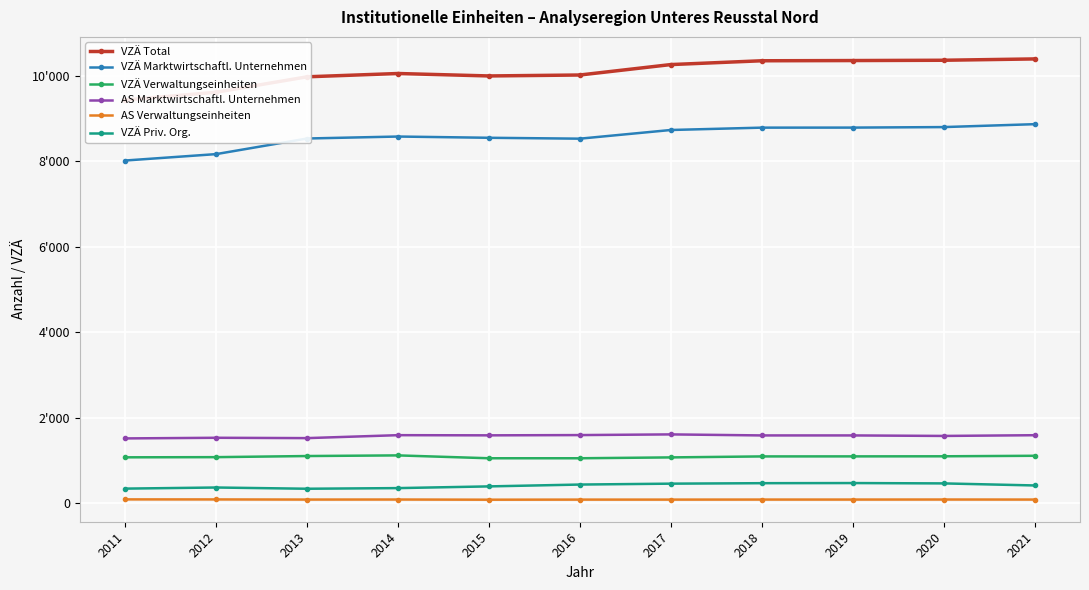

Reading left to right, list all the values displayed in this chart.

VZÄ Total: 2011=9432	2012=9612	2013=9973	2014=10050	2015=9993	2016=10015	2017=10259	2018=10348	2019=10353	2020=10360	2021=10391
VZÄ Marktwirtschaftl. Unternehmen: 2011=8015	2012=8165	2013=8530	2014=8576	2015=8547	2016=8526	2017=8729	2018=8784	2019=8785	2020=8797	2021=8865
VZÄ Verwaltungseinheiten: 2011=1074	2012=1078	2013=1104	2014=1119	2015=1052	2016=1052	2017=1072	2018=1095	2019=1096	2020=1098	2021=1110
AS Marktwirtschaftl. Unternehmen: 2011=1516	2012=1531	2013=1523	2014=1592	2015=1588	2016=1594	2017=1610	2018=1586	2019=1586	2020=1574	2021=1591
AS Verwaltungseinheiten: 2011=90	2012=89	2013=86	2014=87	2015=83	2016=85	2017=85	2018=86	2019=86	2020=87	2021=86
VZÄ Priv. Org.: 2011=342	2012=368	2013=339	2014=354	2015=394	2016=437	2017=458	2018=469	2019=472	2020=464	2021=416